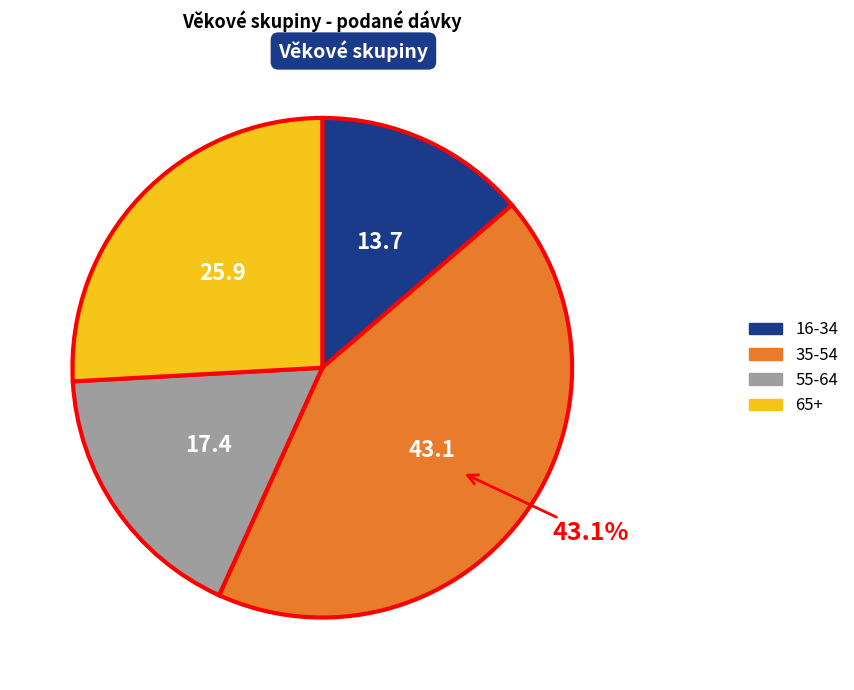

Is there a majority slice in this chart?

No